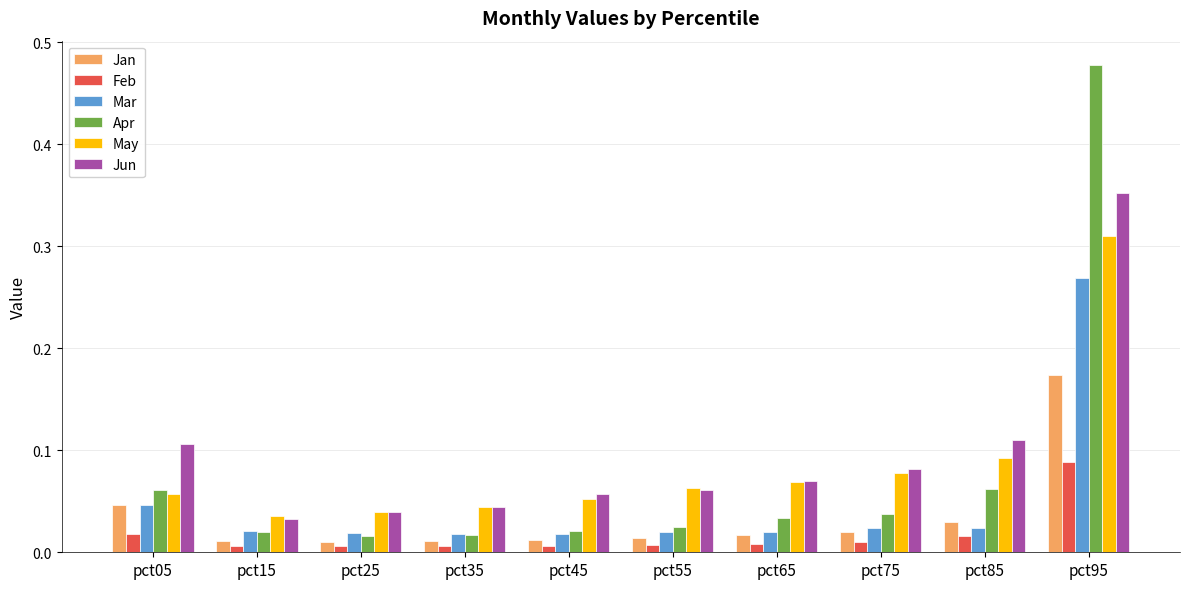

At how many categories does at least one series exceed 0?

10